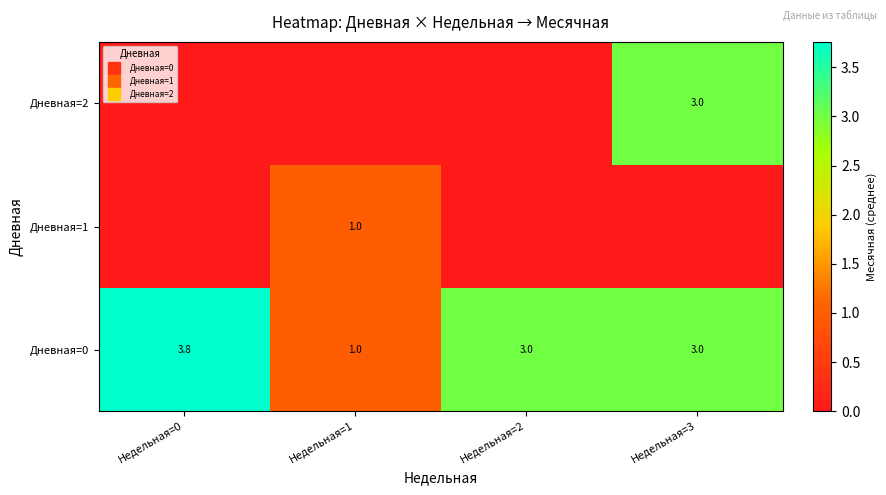

How many distinct data groups are displayed?

3